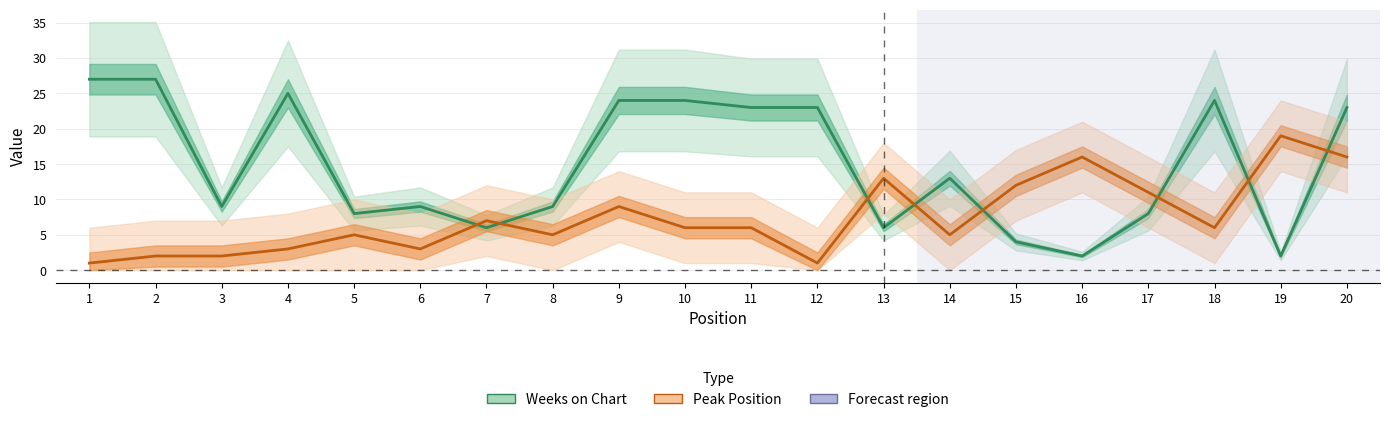

Rank the categories by Peak Position value from highest to lowest.

19, 16, 20, 13, 15, 17, 9, 7, 10, 11, 18, 5, 8, 14, 4, 6, 2, 3, 1, 12